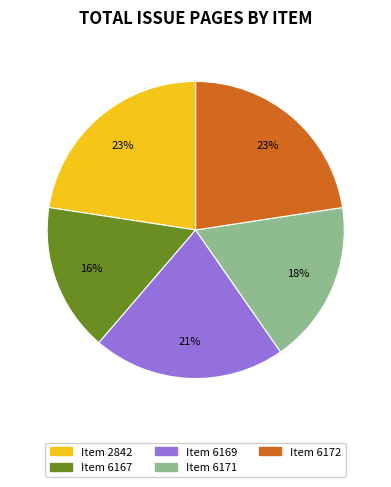

How many segments does this pie chart have?

5